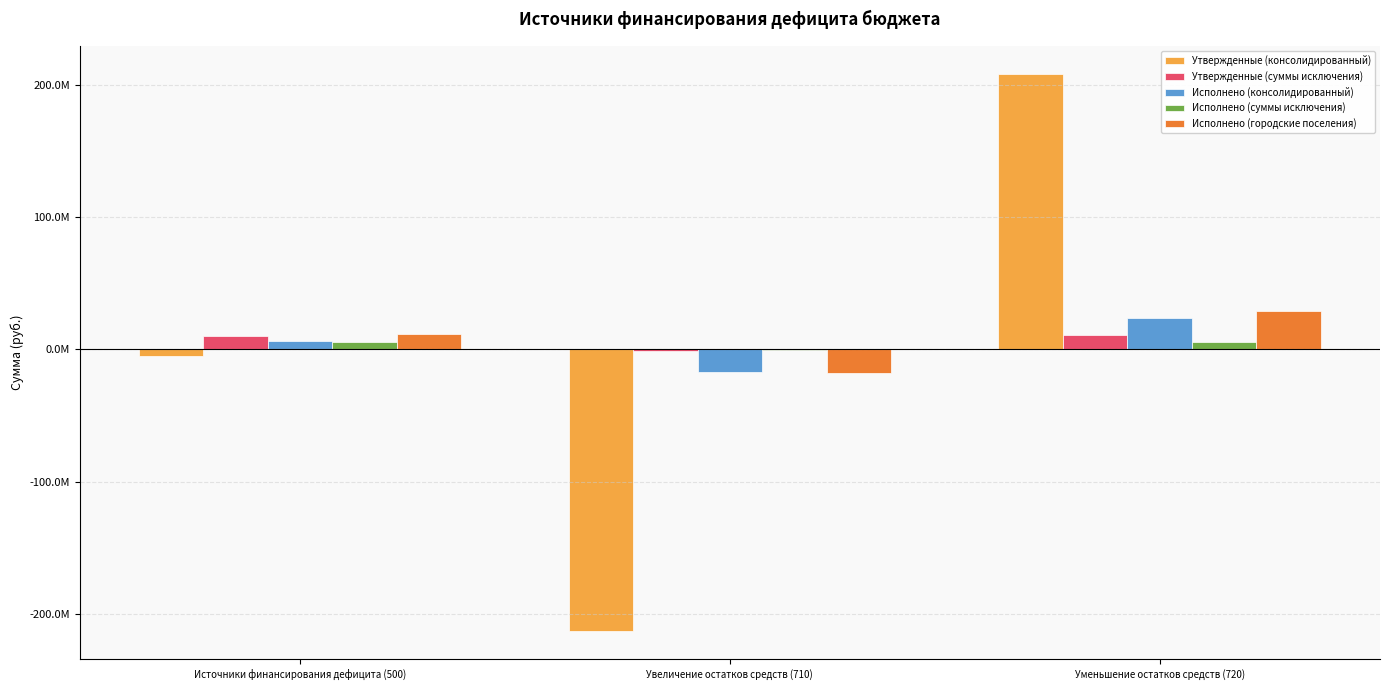

What is the value of the Исполнено (суммы исключения) bar at the 2nd from the left?

-356612.8